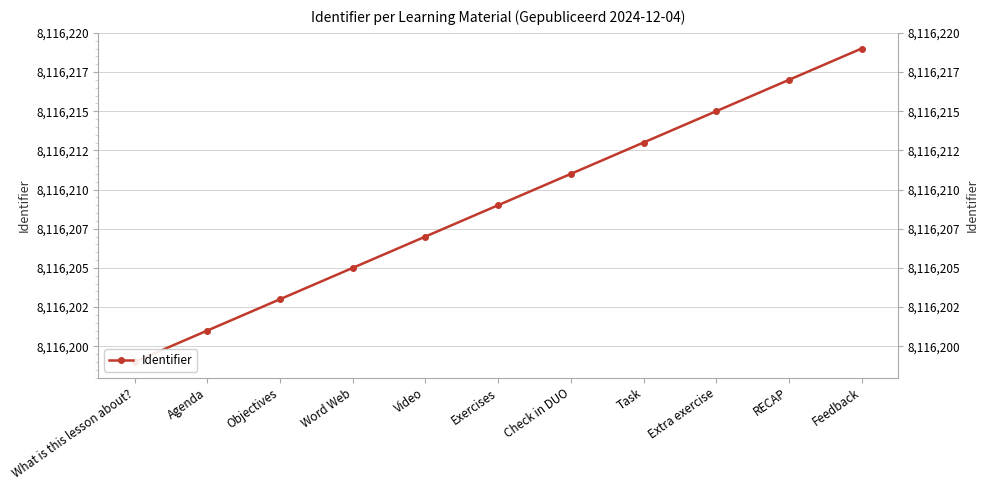

Between Word Web and Objectives, which is larger?

Word Web